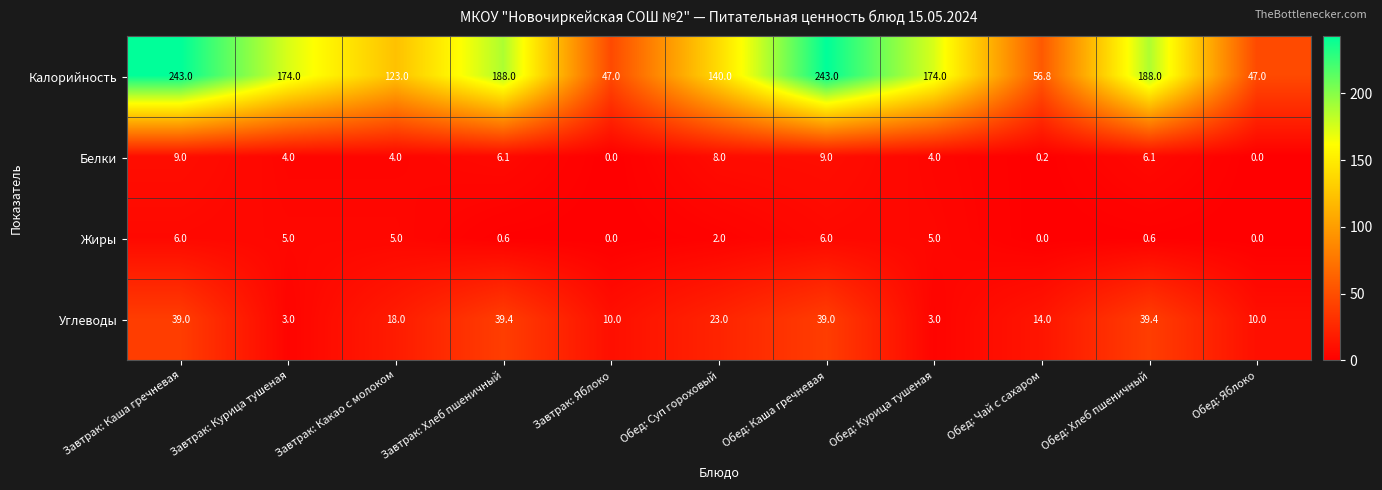

What is the sum of all Углеводы values?

237.8